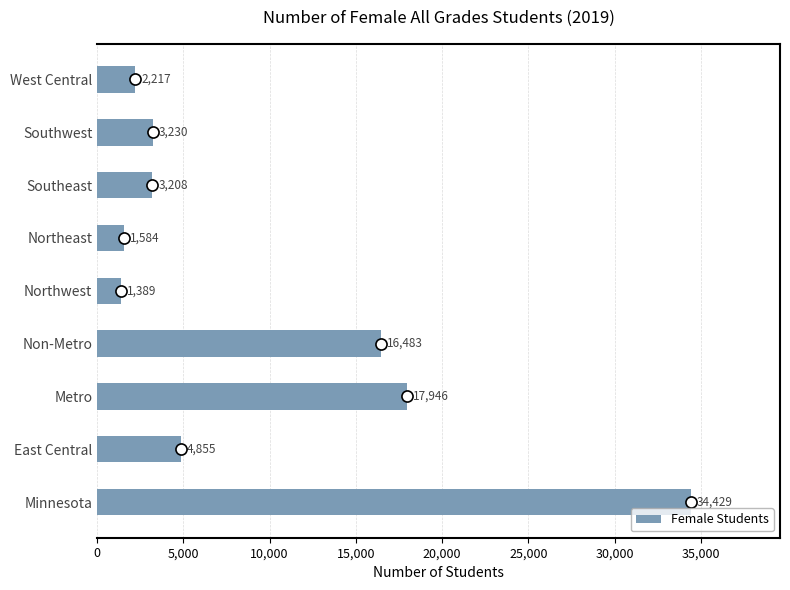

Reading bottom to top, transcribe all the data shown in this chart.

Minnesota=34429	East Central=4855	Metro=17946	Non-Metro=16483	Northwest=1389	Northeast=1584	Southeast=3208	Southwest=3230	West Central=2217